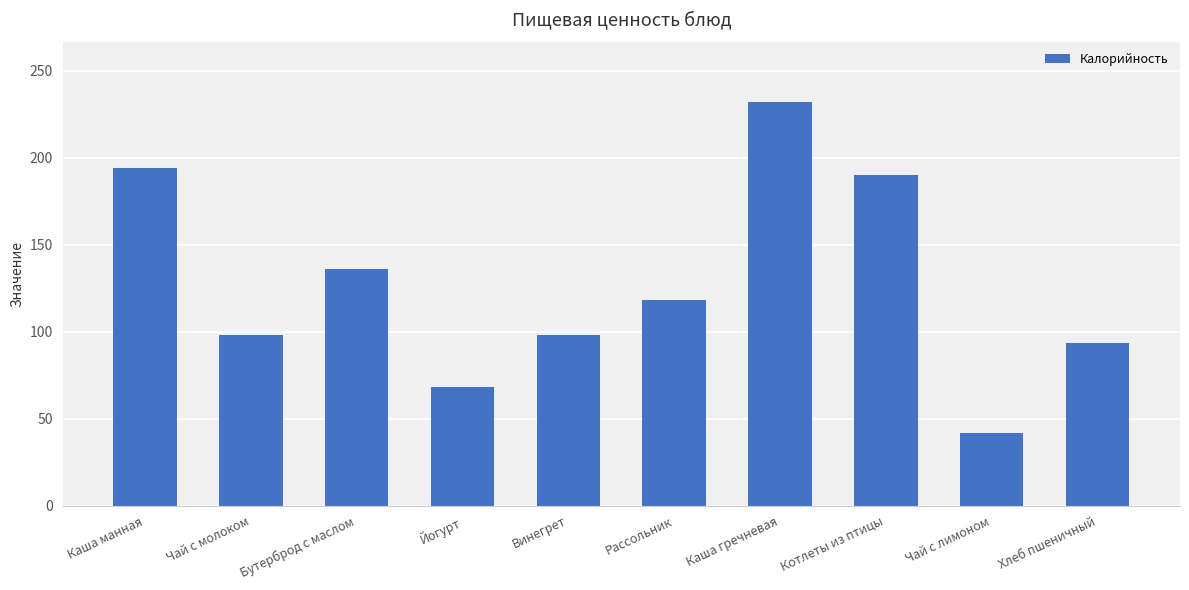

Does the chart contain stacked bars?

No